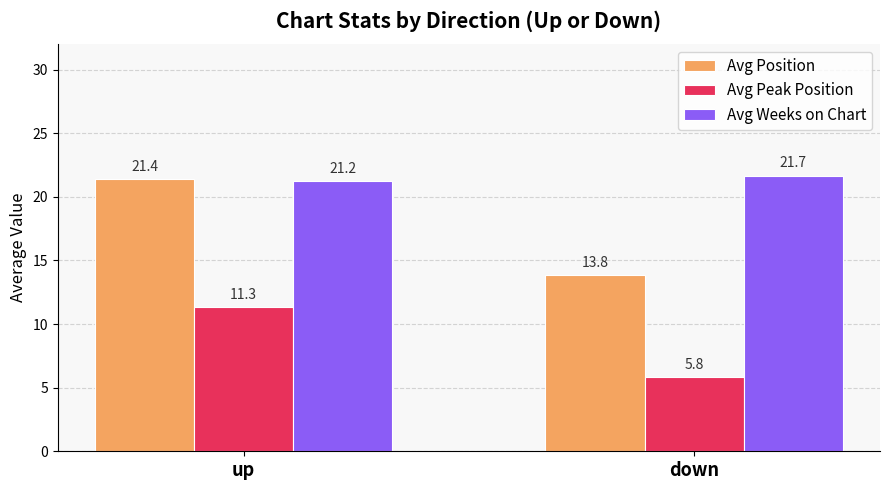

How many values in the Avg Peak Position series are below 11?

1